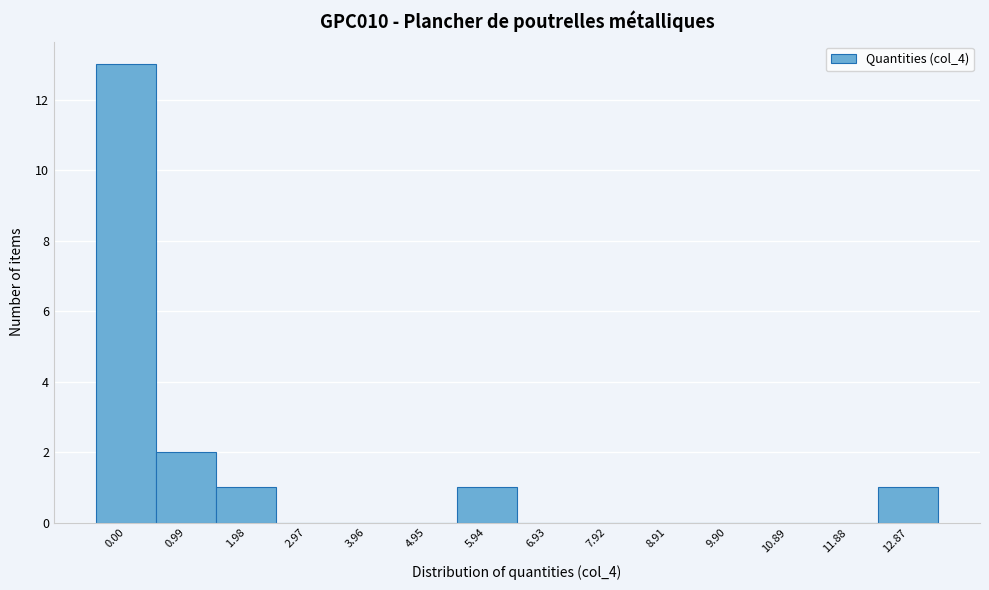

Reading right to left, what are all the values shown in this chart?

12.87=1	11.88=0	10.89=0	9.90=0	8.91=0	7.92=0	6.93=0	5.94=1	4.95=0	3.96=0	2.97=0	1.98=1	0.99=2	0.00=13